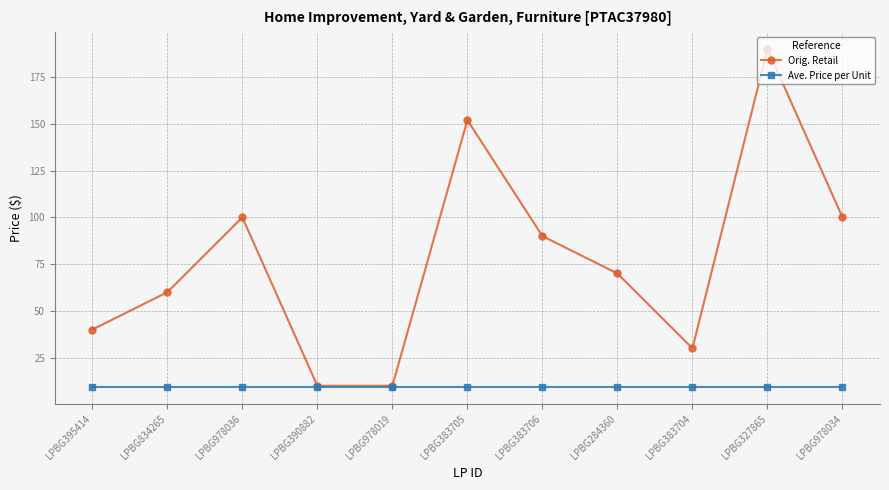

At which category is the sum across all series the highest?

LPBG327865